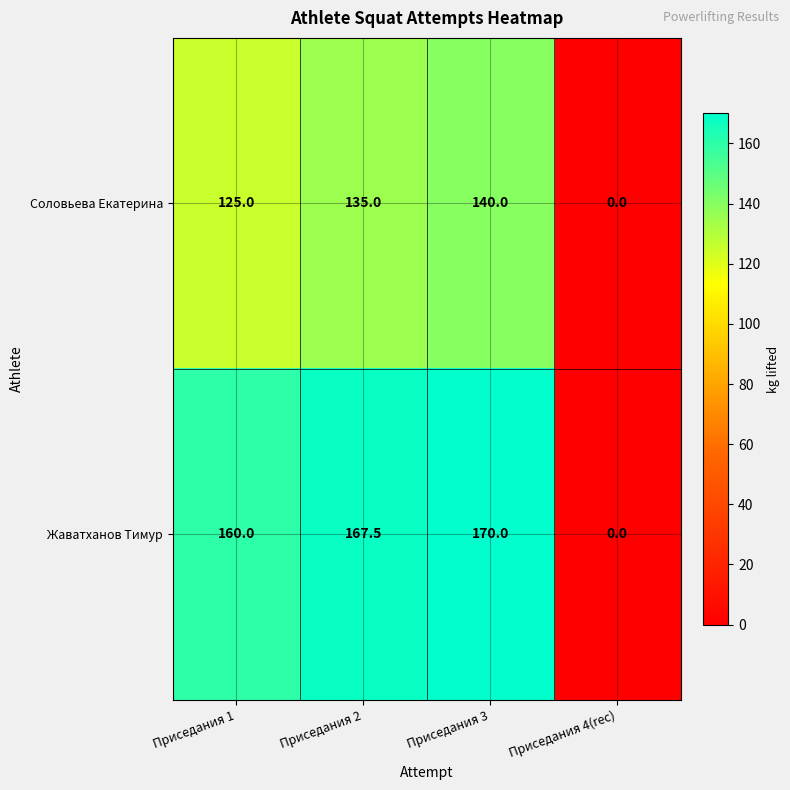

Rank the series by their average value, from lowest to highest.

Соловьева Екатерина, Жаватханов Тимур